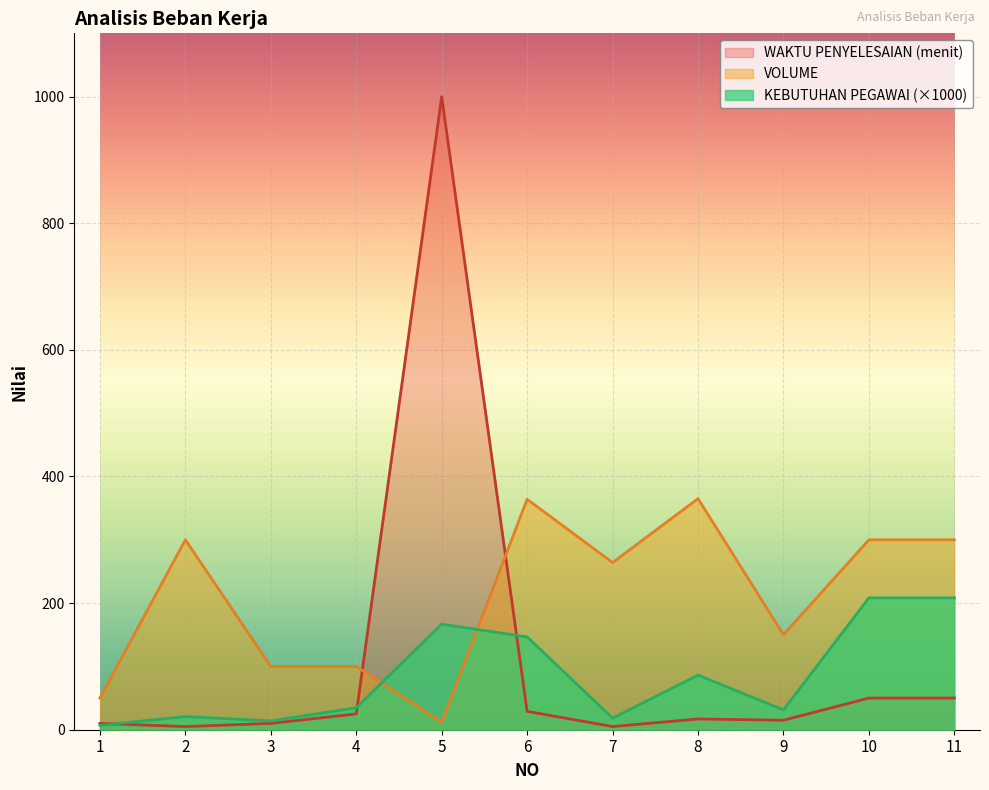

Is it true that VOLUME equals 426.3 at 2?

False